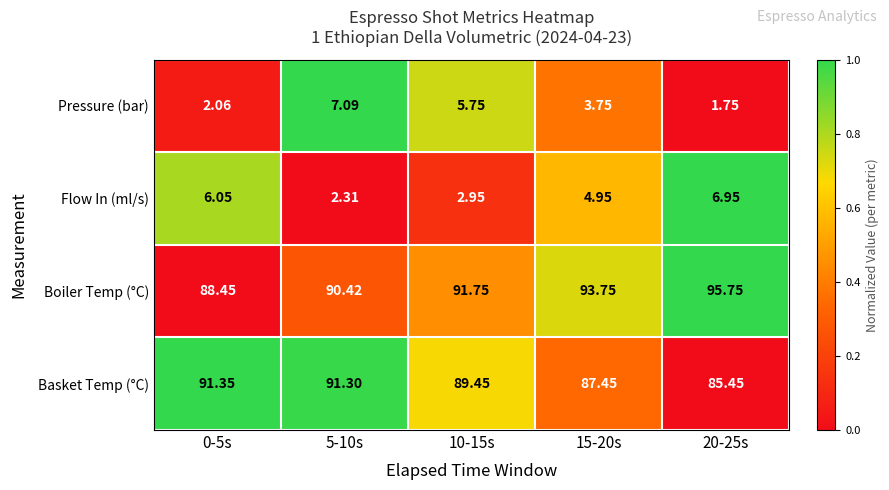

Rank the series by their maximum value, from lowest to highest.

Flow In (ml/s), Pressure (bar), Basket Temp (°C), Boiler Temp (°C)